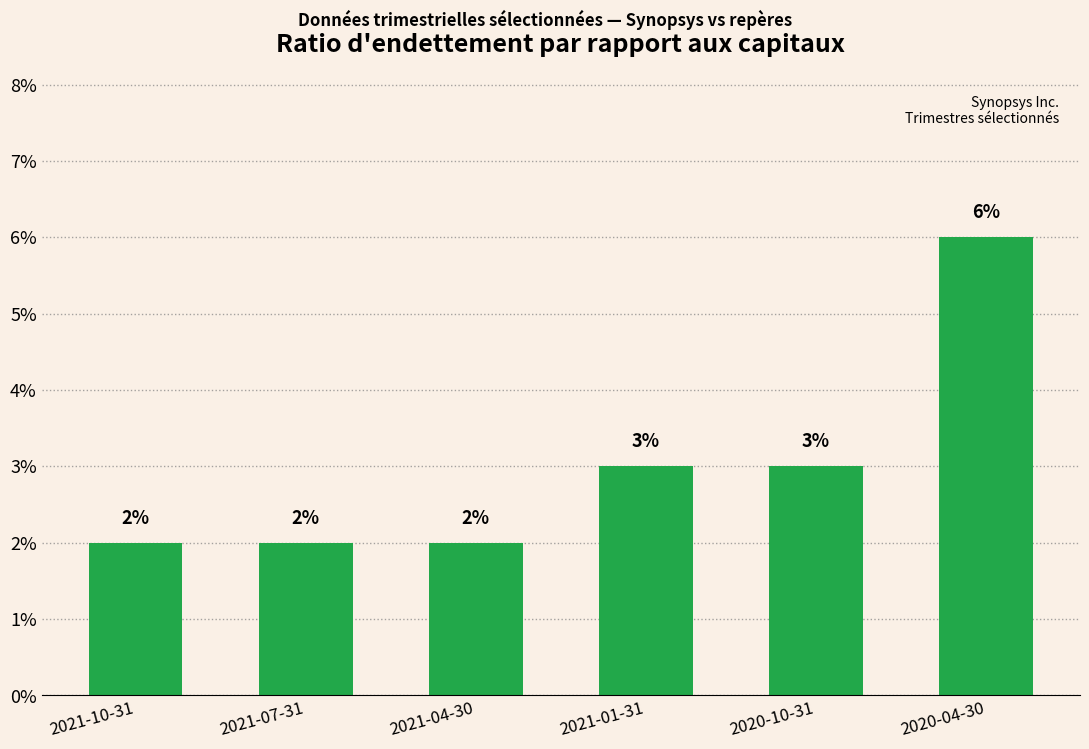

What position from the left is 2020-04-30?

6